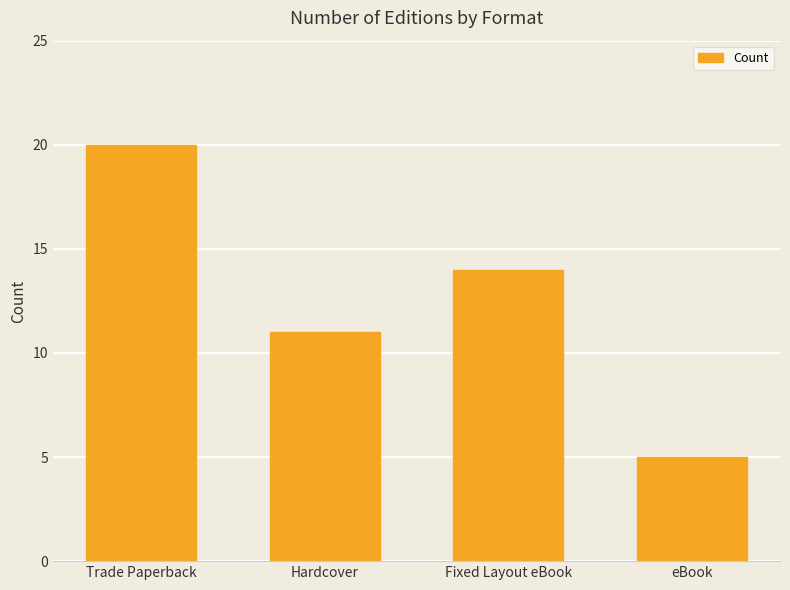

At which label does the data first exceed 14?

Trade Paperback